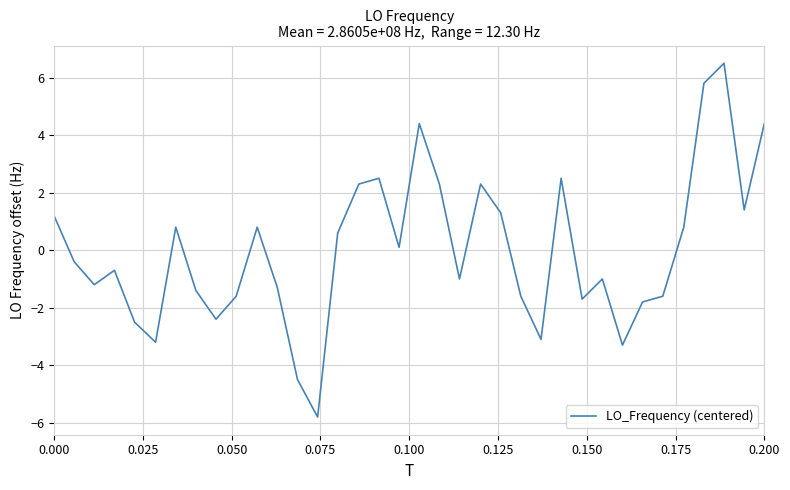

How many distinct data groups are displayed?

1